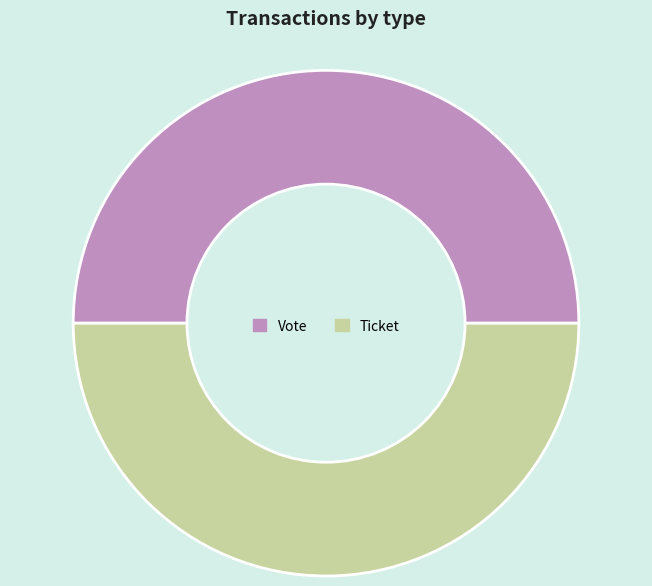

Approximately how many times larger is the value at Vote compared to Ticket?

1.0